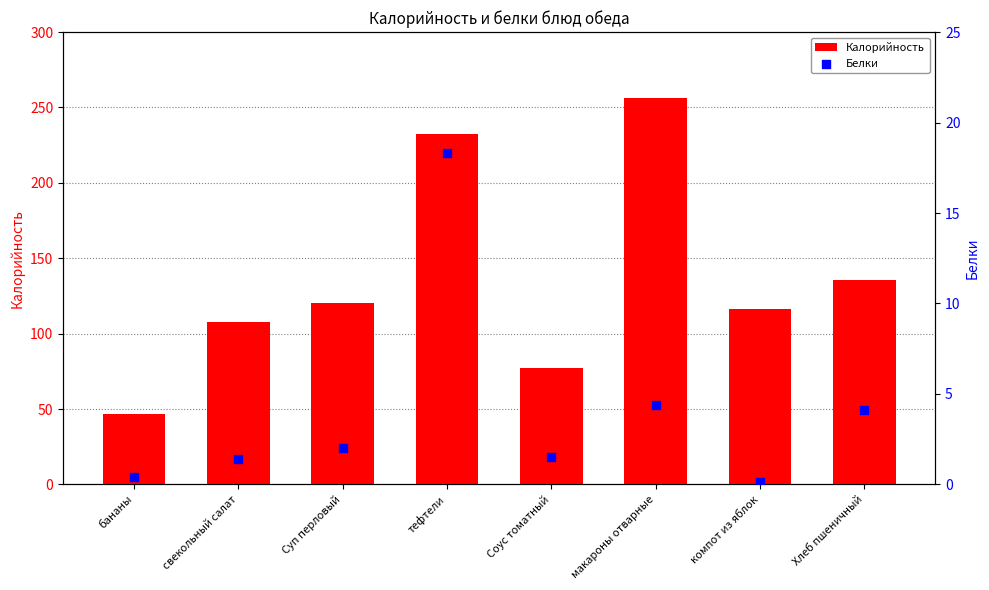

What is the total value across all series at Хлеб пшеничный?

139.9